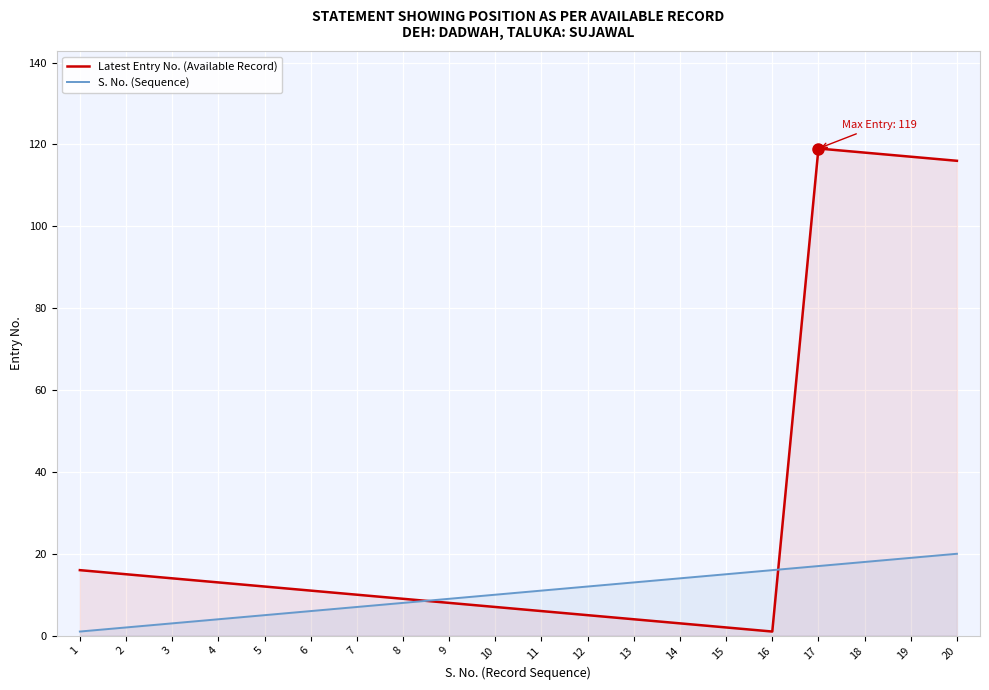

Where do S. No. (Sequence) and Latest Entry No. (Available Record) first cross each other?

8 and 9